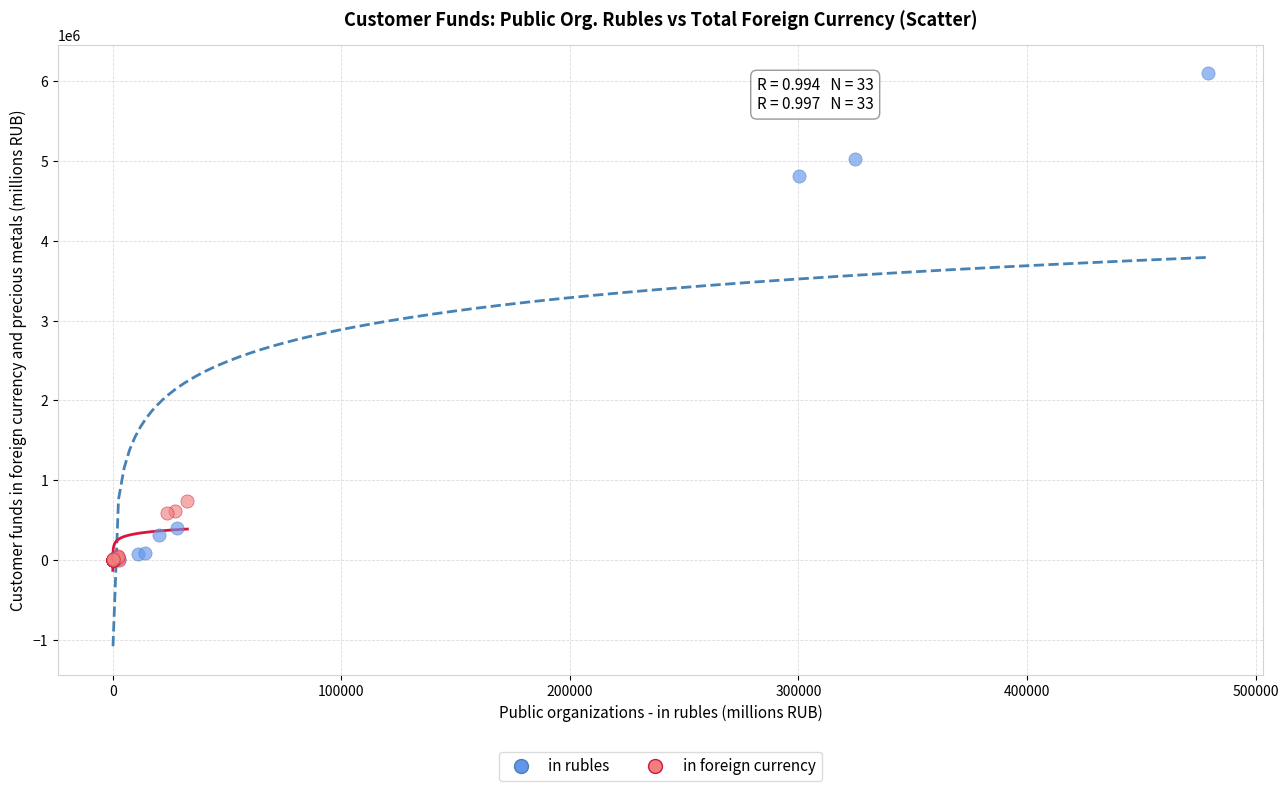

Which series has the widest spread of Y values?

in rubles